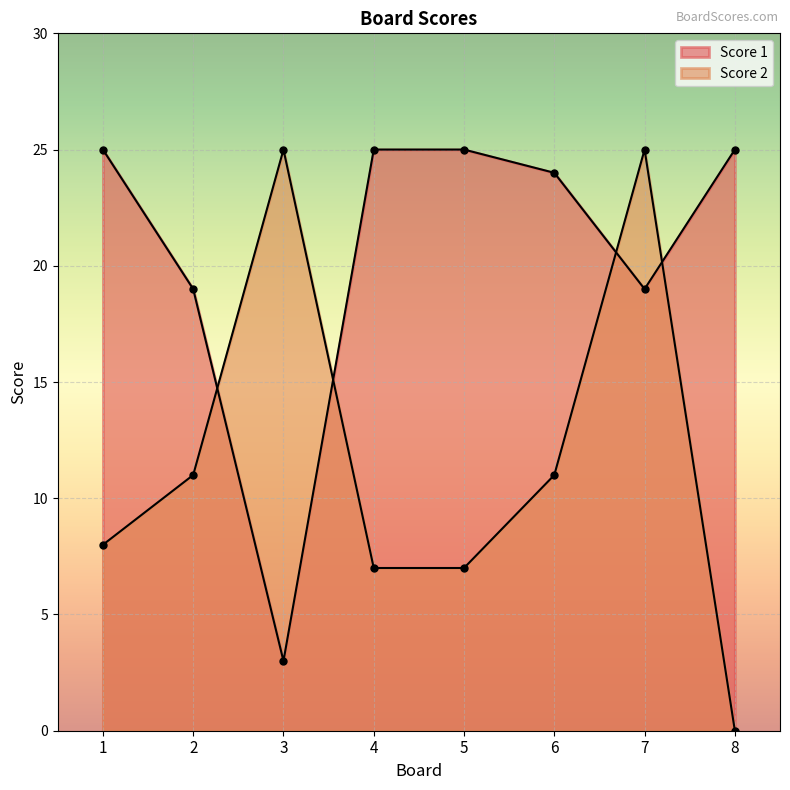

Which series ends up on top after the final intersection of Score 1 and Score 2?

Score 1